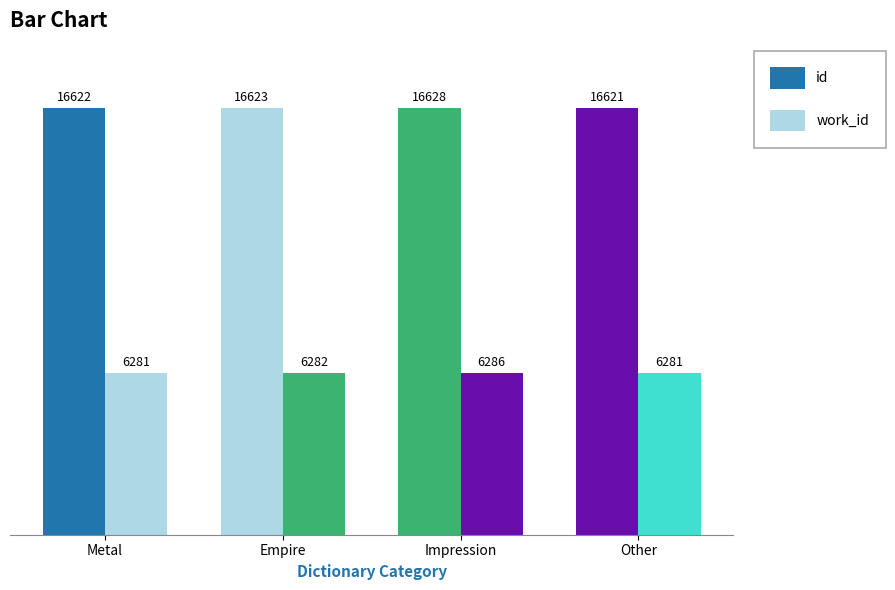

What is the total value across all series at Metal?

22903